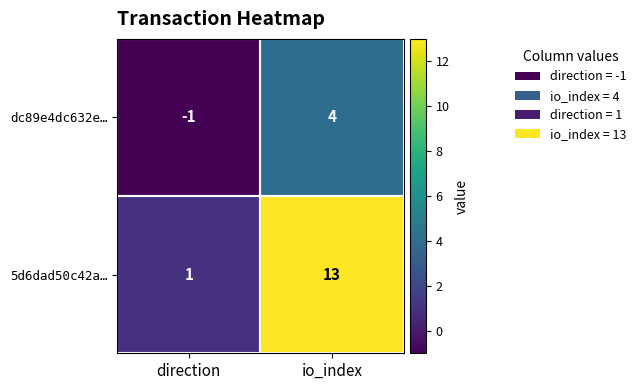

Rank the series by their average value, from lowest to highest.

dc89e4dc632e…, 5d6dad50c42a…